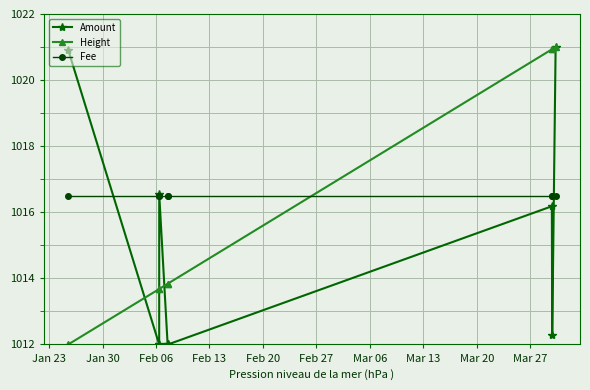

What is the minimum value for Height?

1012.0